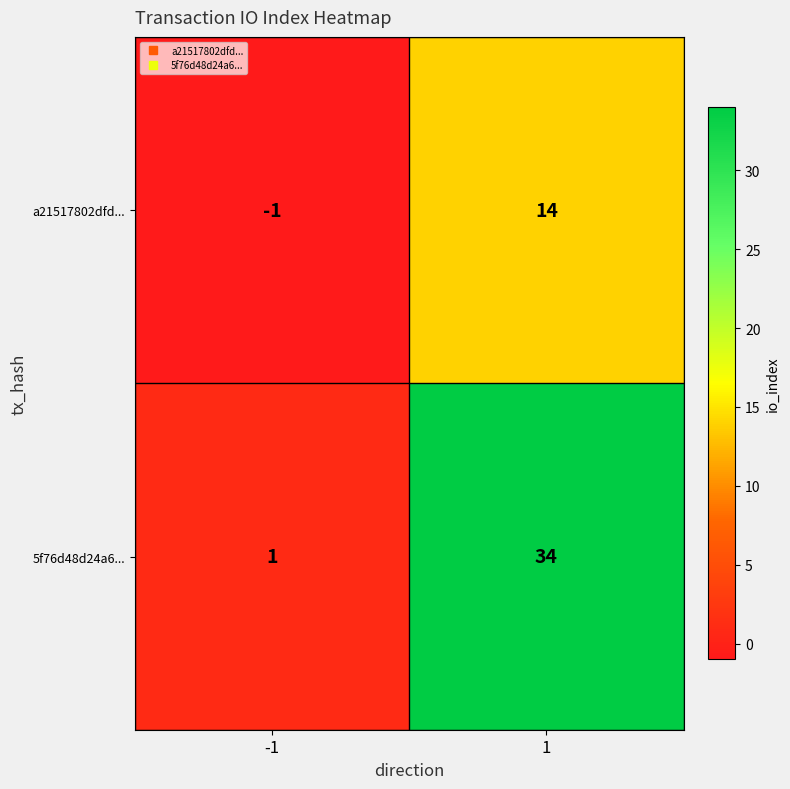

Reading left to right, what are all the values shown in this chart?

a21517802dfd...: -1=-1	1=14
5f76d48d24a6...: -1=1	1=34